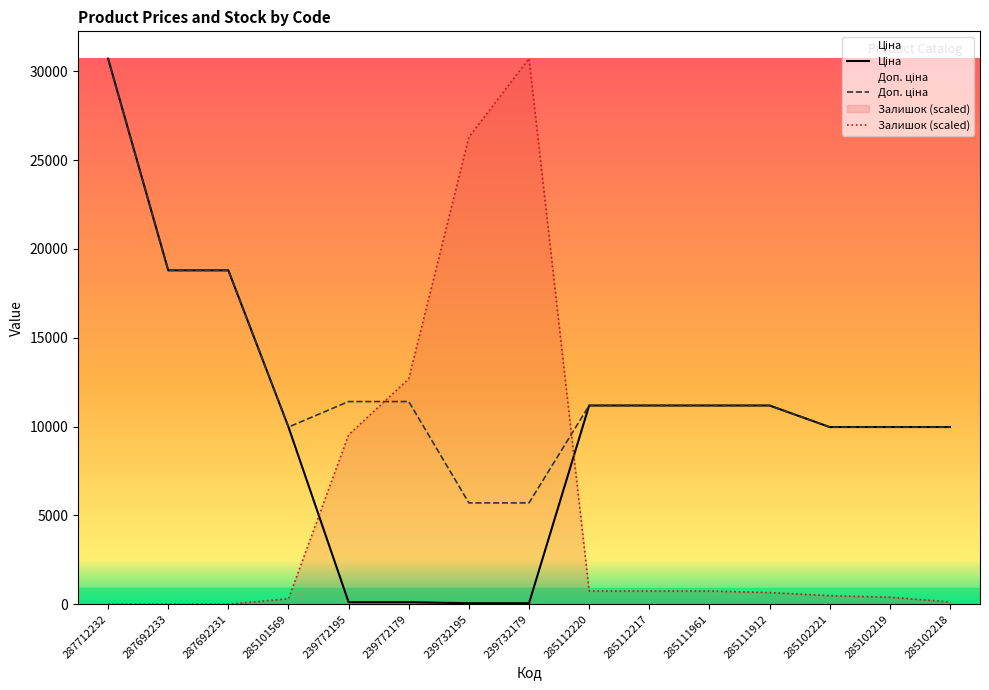

Is the value of Доп. ціна at 285112220 greater than the value of Залишок at 285111912?

Yes